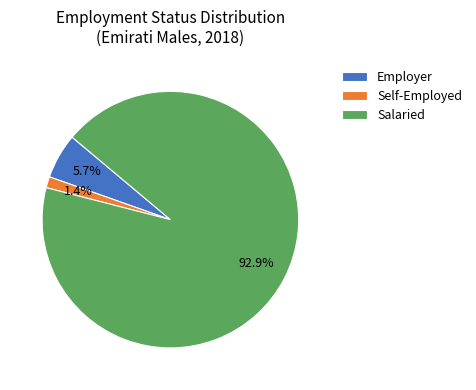

Between Employer and Salaried, which is larger?

Salaried